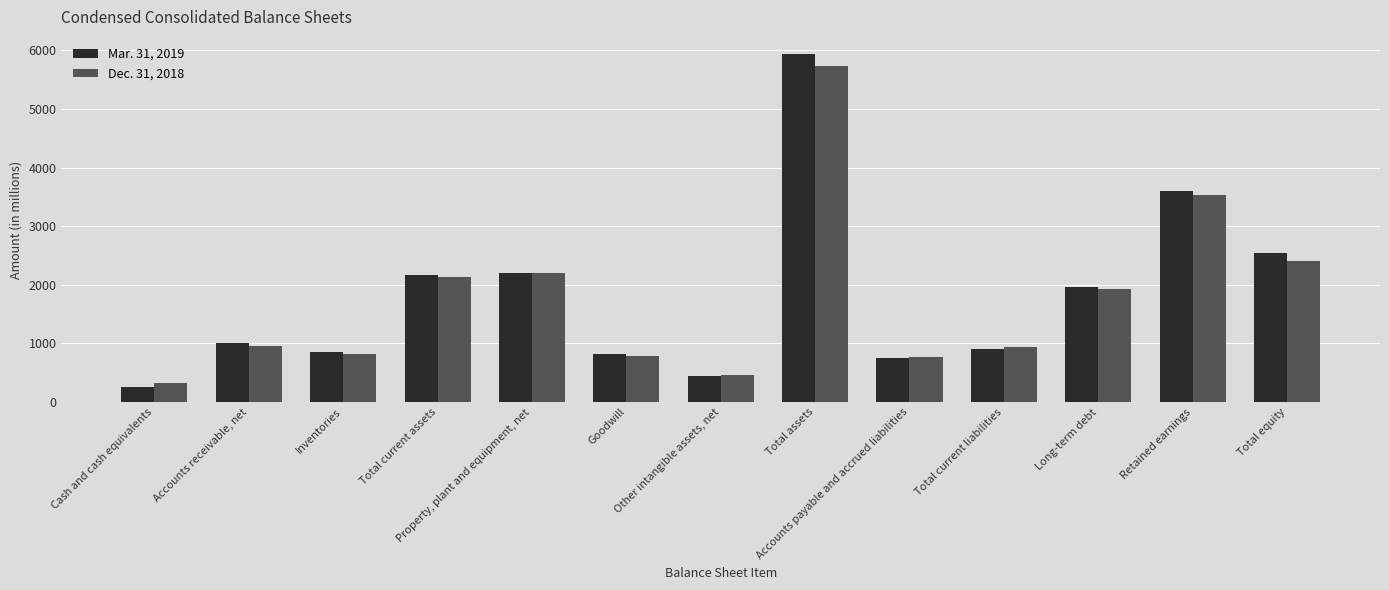

What is the difference between the maximum and second lowest values in the Dec. 31, 2018 series?

5268